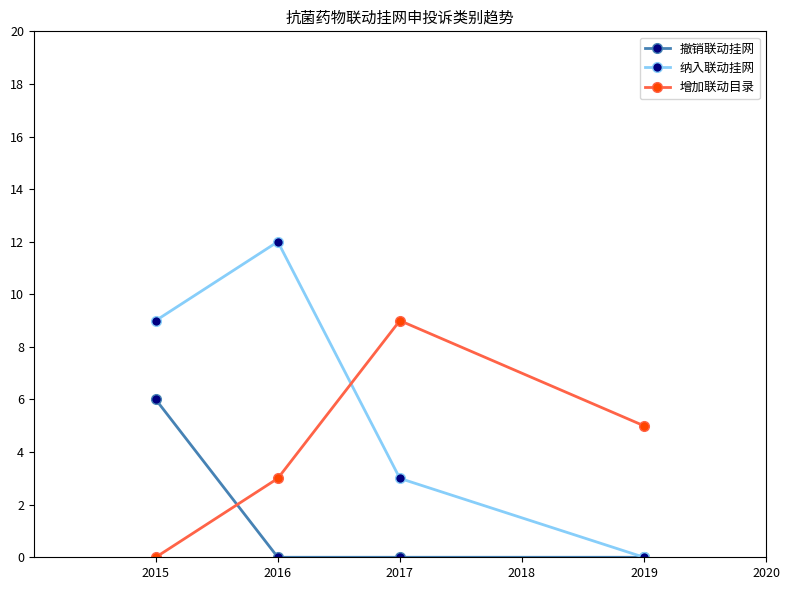

True or false: 撤销联动挂网 and 增加联动目录 intersect in this chart.

True